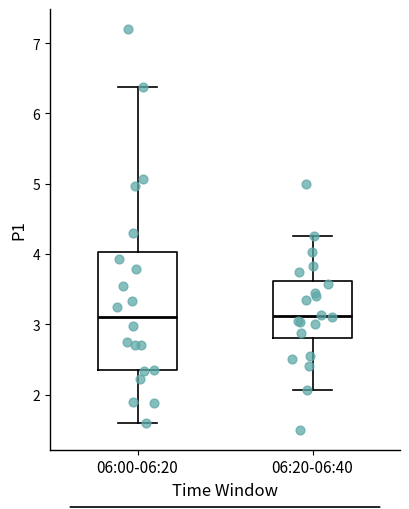

Where is the upper edge of the box for 06:20-06:40 on the y-axis? The values are not printed on the chart, so give them approximately, as read against the axis.

3.6